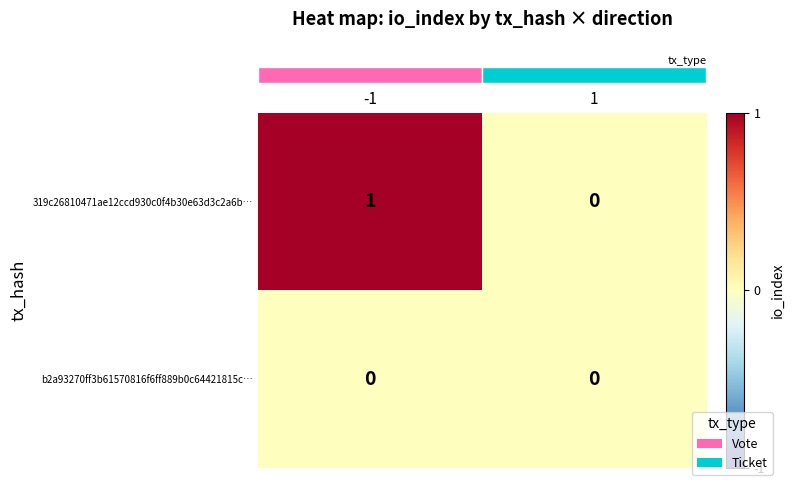

The value of 319c26810471ae12ccd930c0f4b30e63d3c2a6b… at -1 is 1. True or false?

True